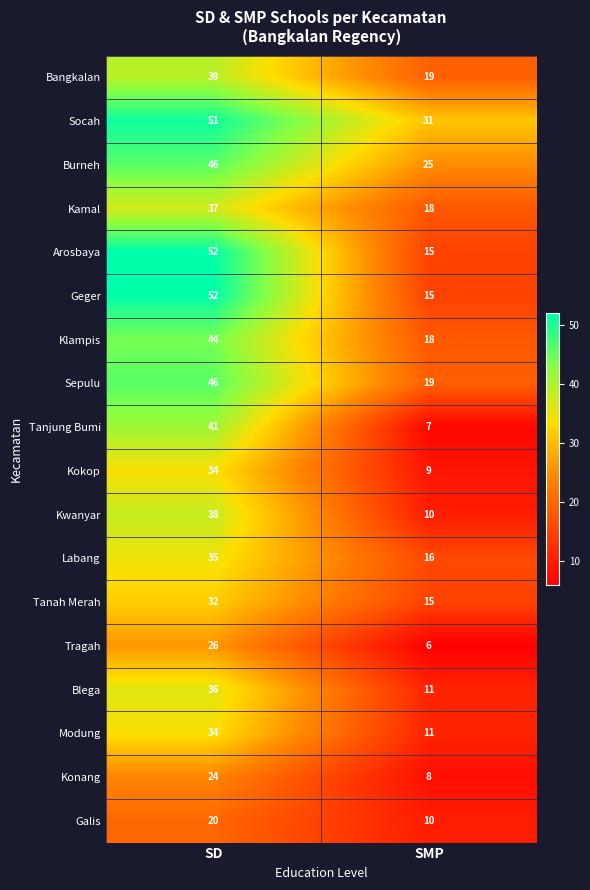

What is the total value across all series at SD?

687